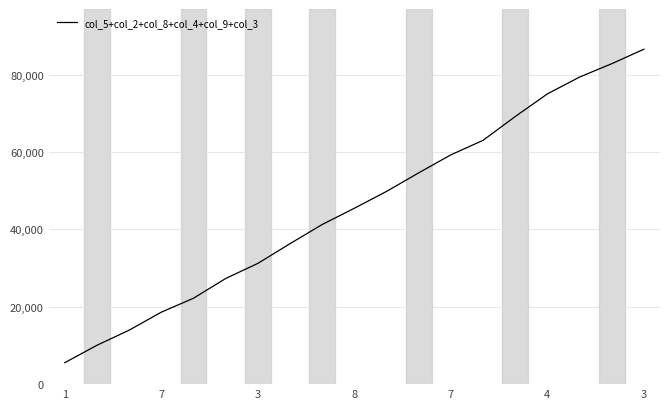

What is the maximum value shown in the chart?

86550